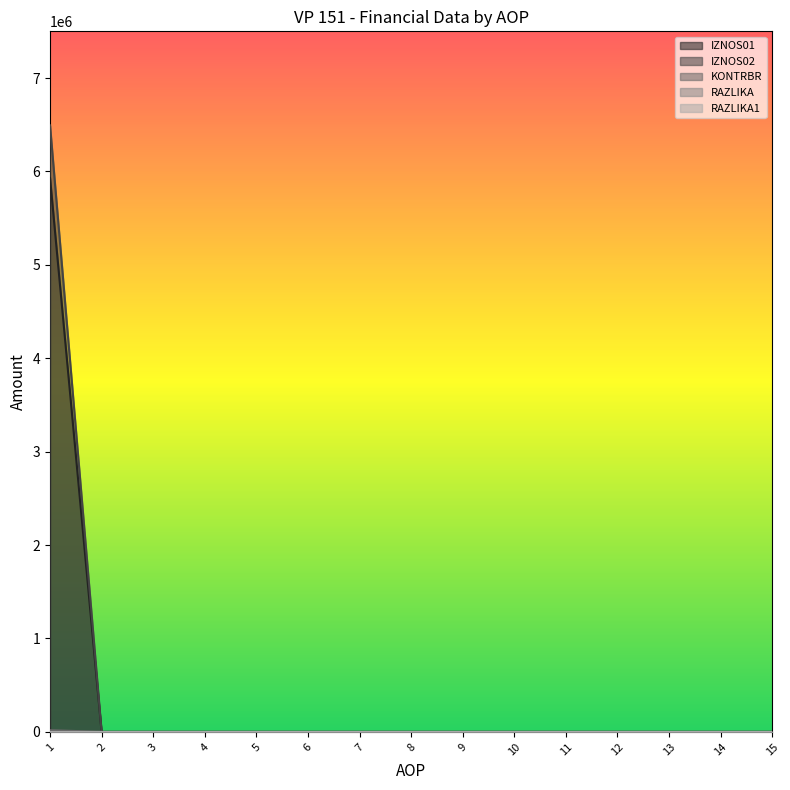

Between 8 and 1, which is larger?

1